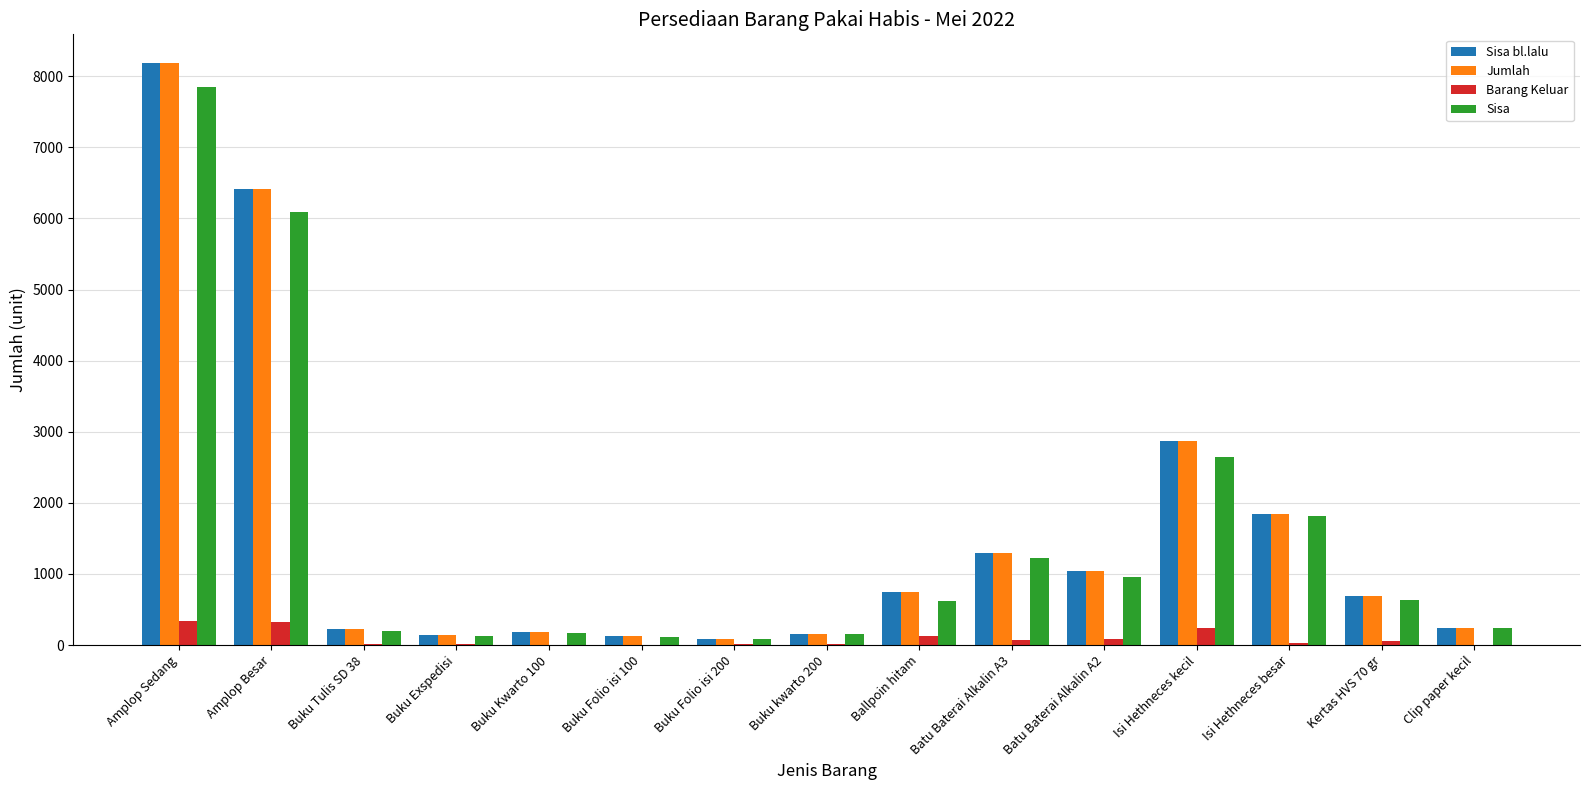

What is the highest value of the Jumlah series?

8180